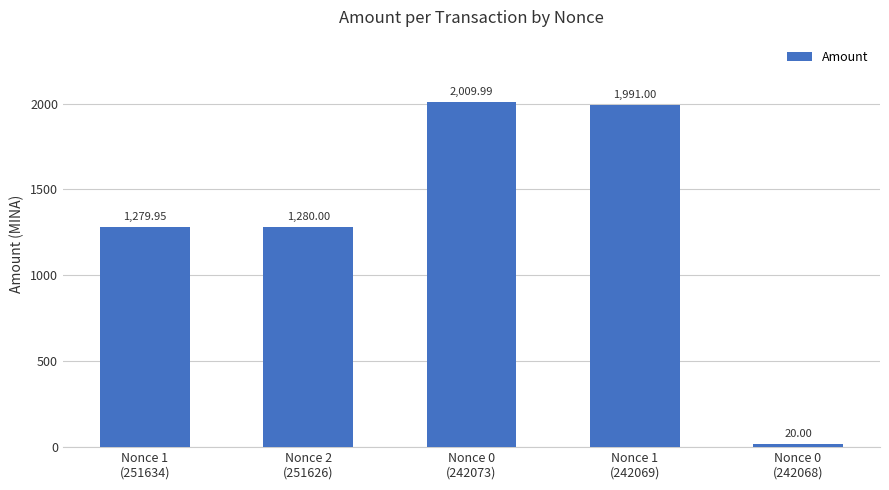

Reading left to right, what are all the values shown in this chart?

Nonce 1
(251634)=1280.0	Nonce 2
(251626)=1280.0	Nonce 0
(242073)=2010.0	Nonce 1
(242069)=1991.0	Nonce 0
(242068)=20.0